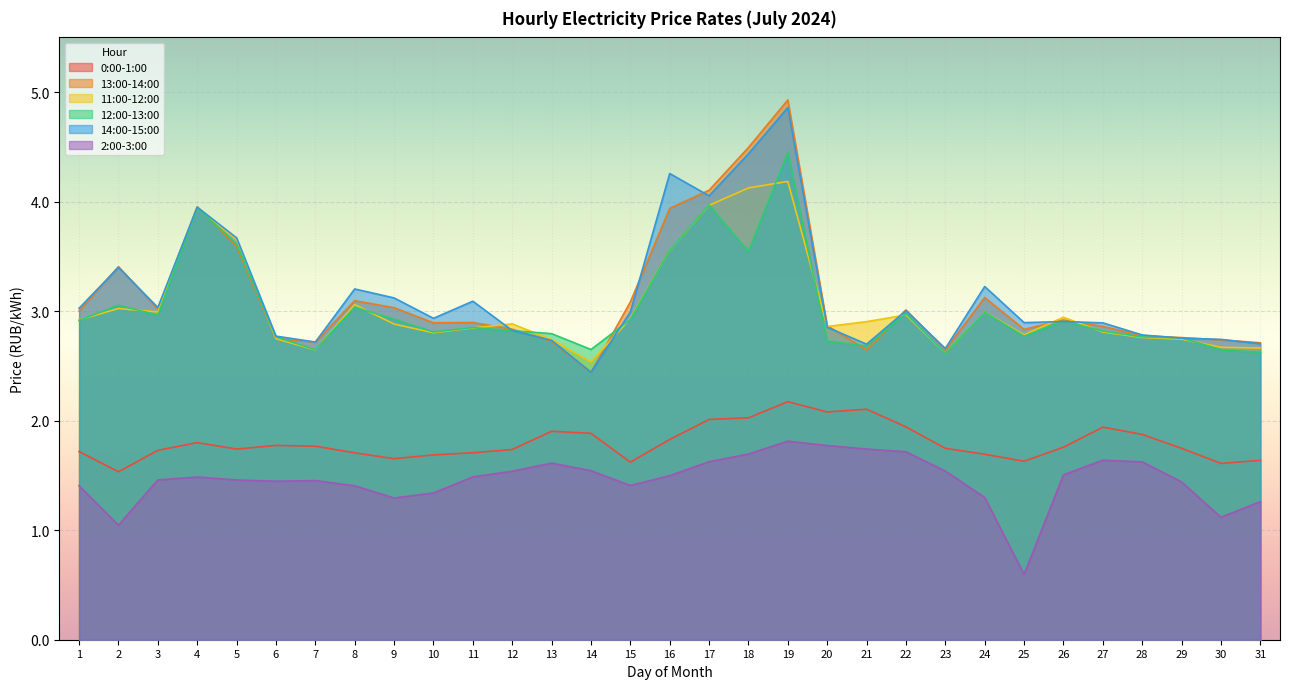

What is the minimum value shown in the chart?

0.6